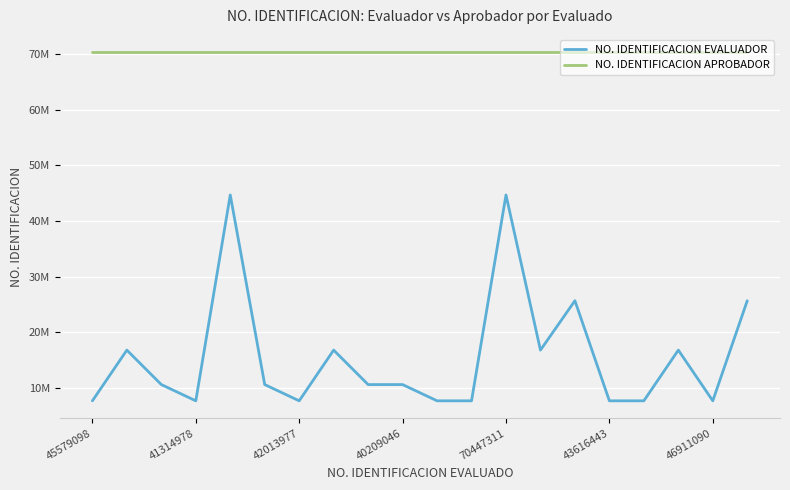

Reading right to left, what are all the values shown in this chart?

NO. IDENTIFICACION EVALUADOR: 25681188	7690498	16804803	7690498	7690498	25681188	16804803	44689264	7690498	7690498	10610327	10610327	16804803	7690498	10610327	44689264	7690498	10610327	16804803	7690498
NO. IDENTIFICACION APROBADOR: 70319834	70319834	70319834	70319834	70319834	70319834	70319834	70319834	70319834	70319834	70319834	70319834	70319834	70319834	70319834	70319834	70319834	70319834	70319834	70319834